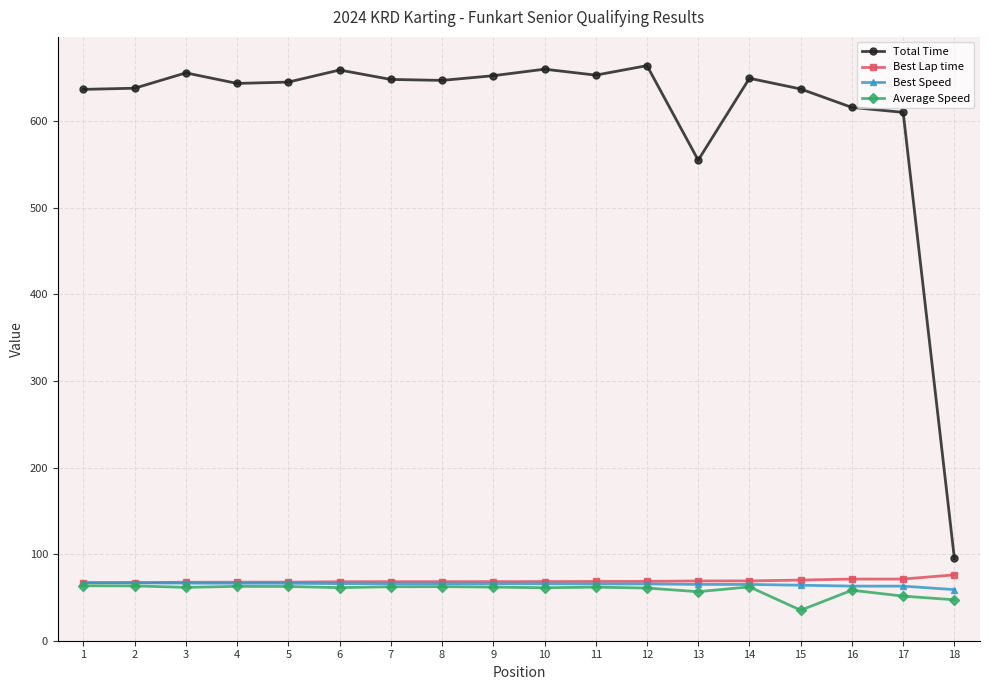

Which series has the largest range (max minus min)?

Total Time